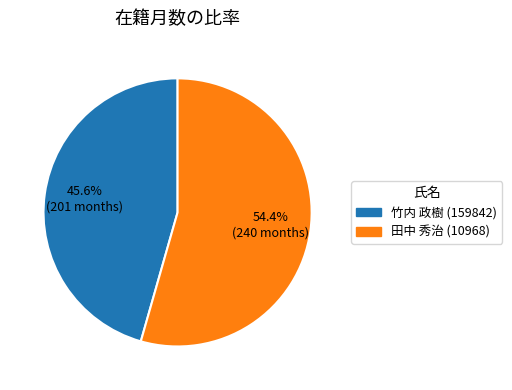

Does 竹内 政樹 (159842) account for over 50% of the chart?

No